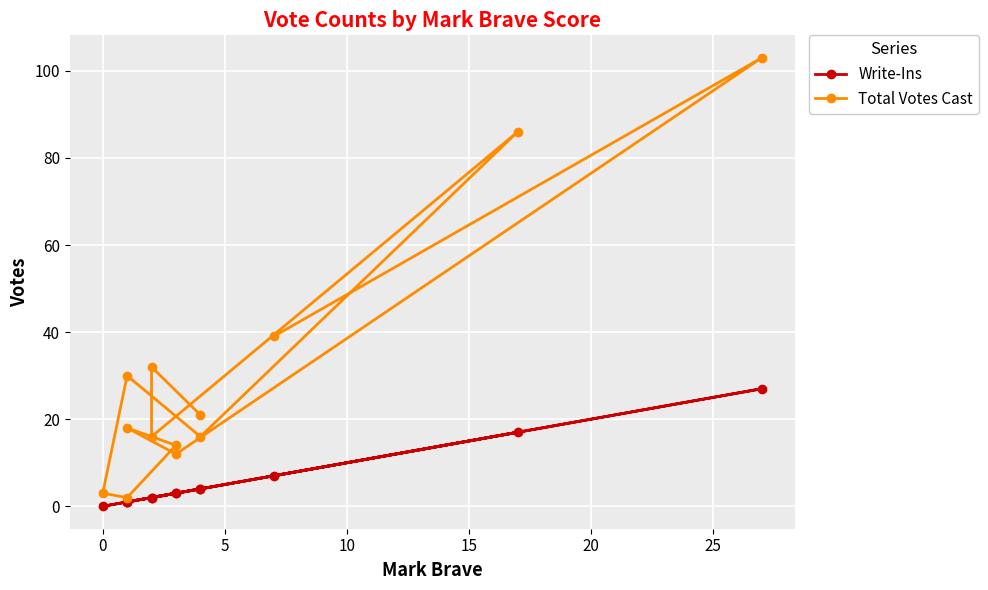

Count the number of categories in the chart.

13